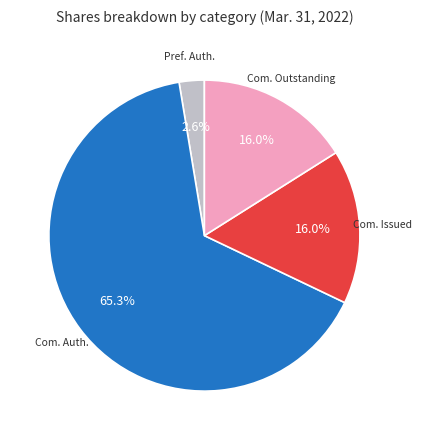

Is there any slice that represents more than half of the pie?

Yes